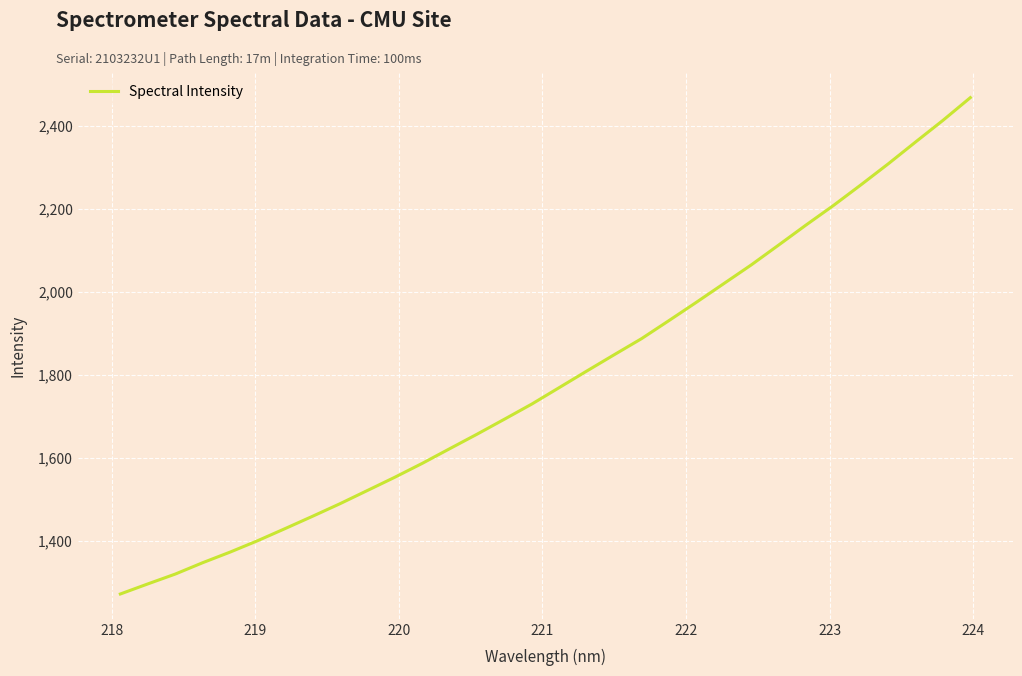

What is the minimum value shown in the chart?

1271.2